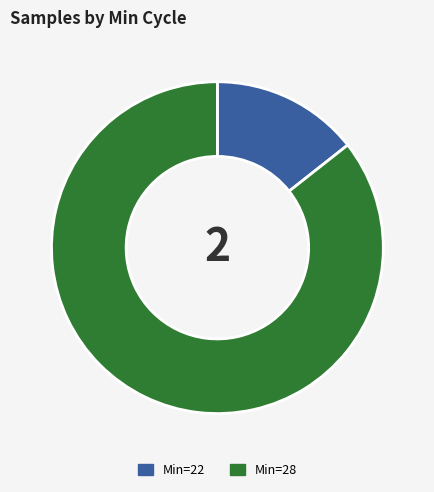

Is the sum of Min=28 and Min=22 greater than half?

Yes